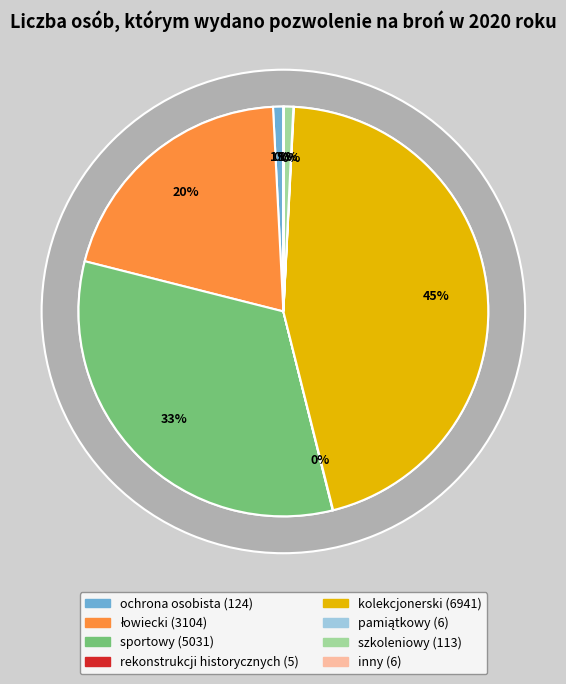

What portion of the pie excludes łowiecki?

79.8%